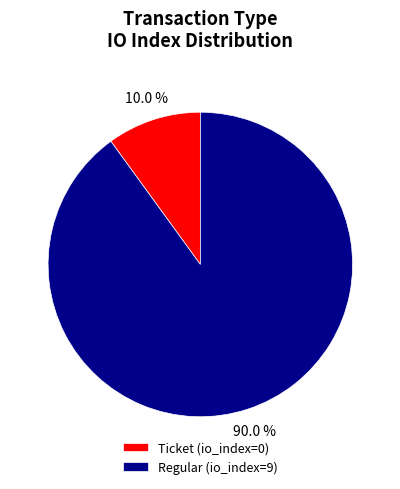

Rank the categories by value from highest to lowest.

Regular (io_index=9), Ticket (io_index=0)